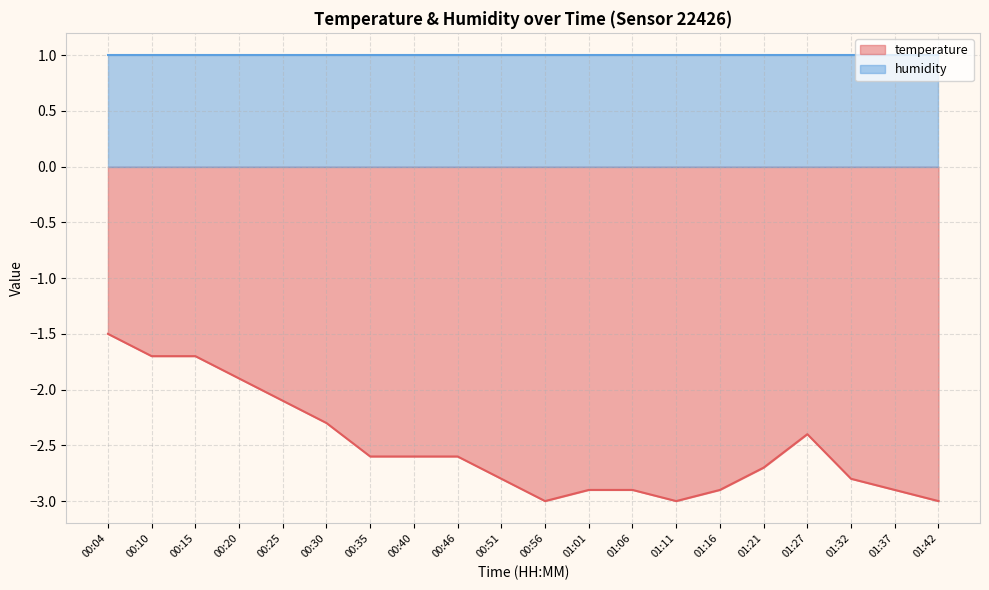

Which label corresponds to the smallest value in the chart?

00:56